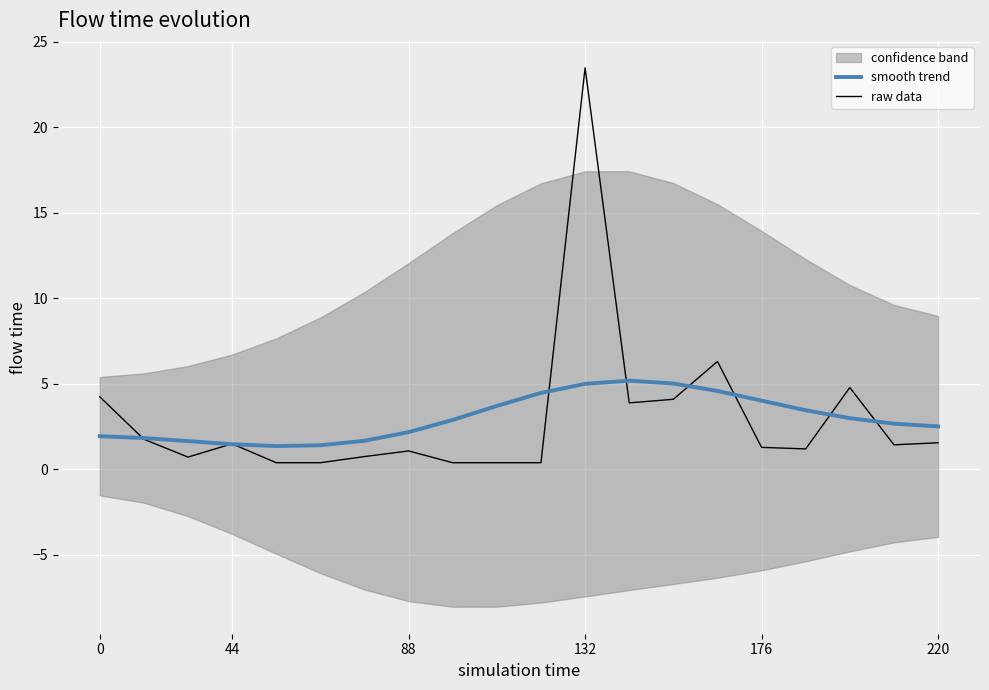

What is the sum of all raw data values?

60.0